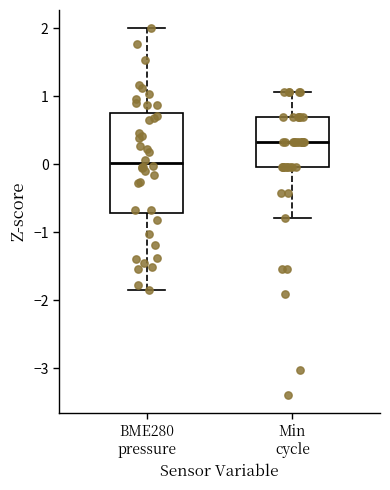

Which box's median line is the lowest?

BME280 pressure